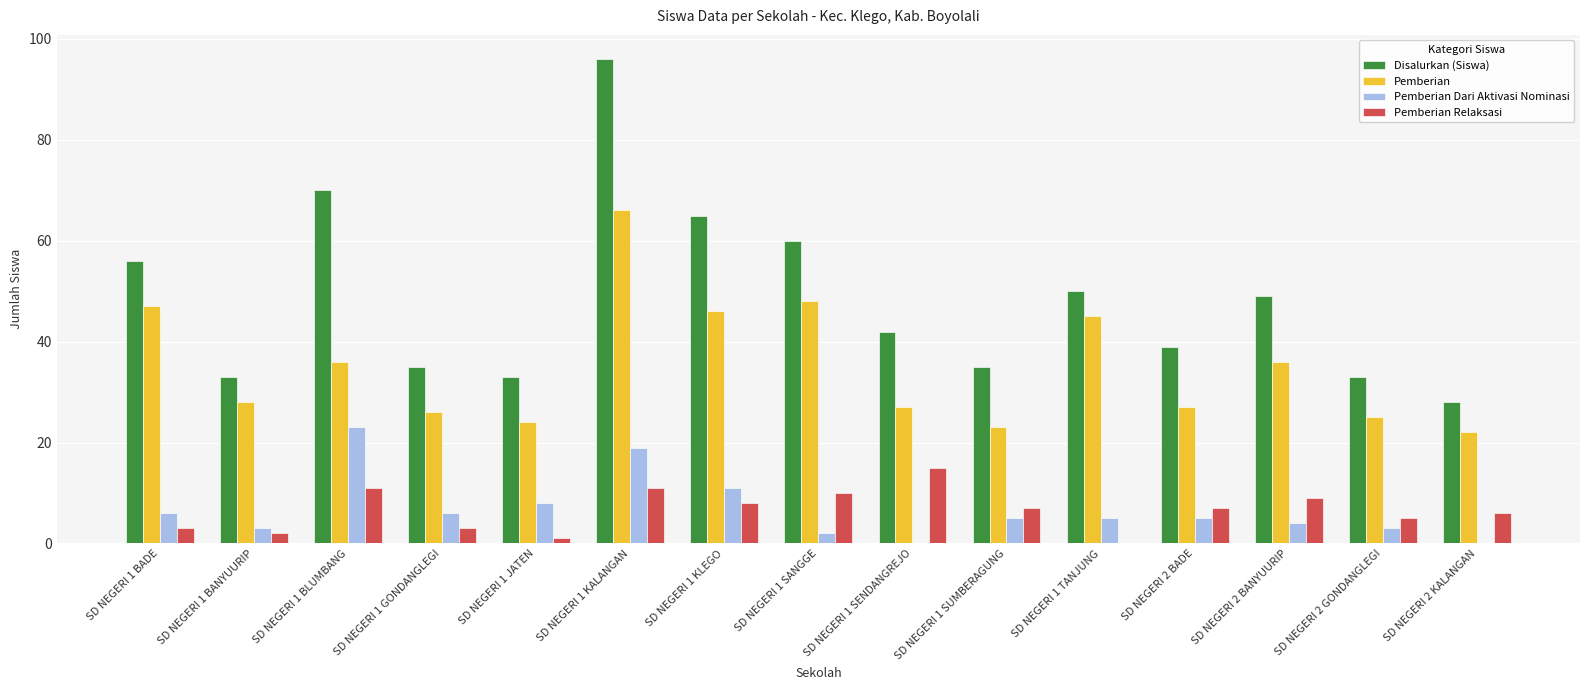

Between SD NEGERI 1 GONDANGLEGI and SD NEGERI 2 KALANGAN, which series saw the biggest shift?

Disalurkan (Siswa)